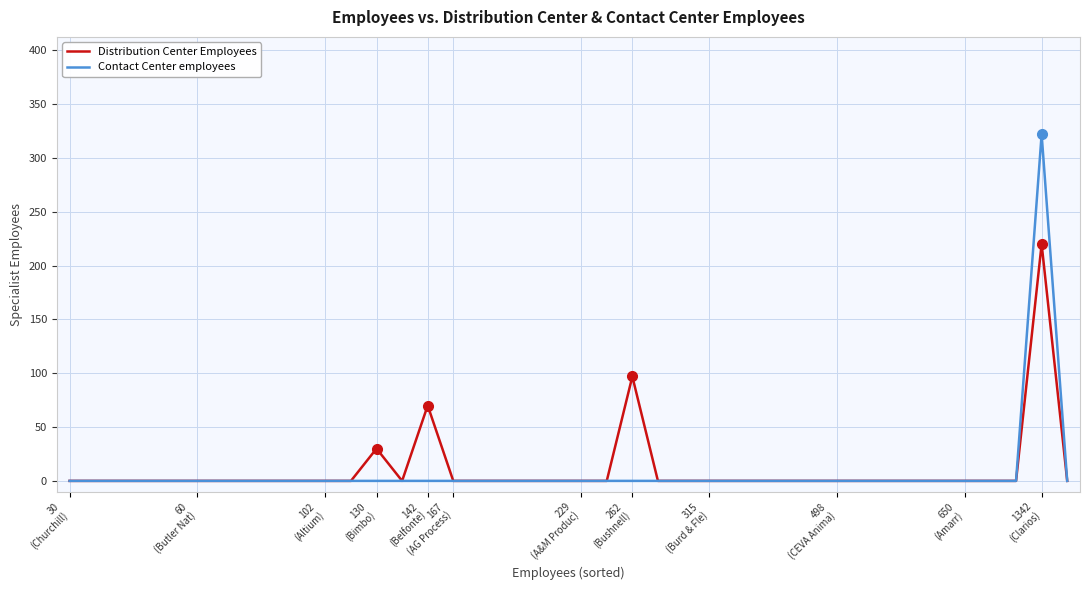

How many series are shown in this chart?

2